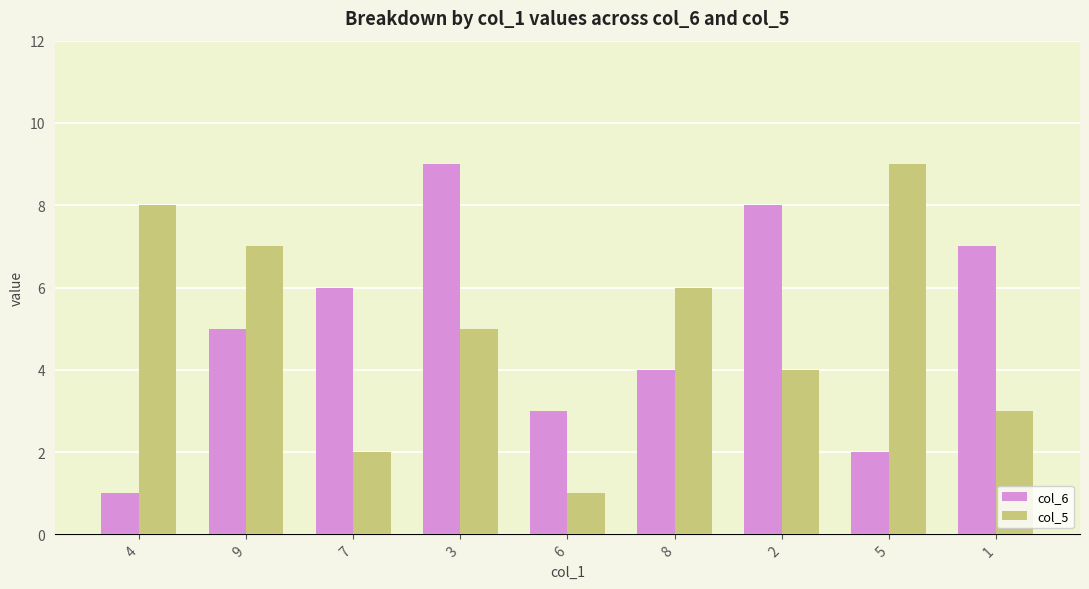

What is the greatest value displayed?

9